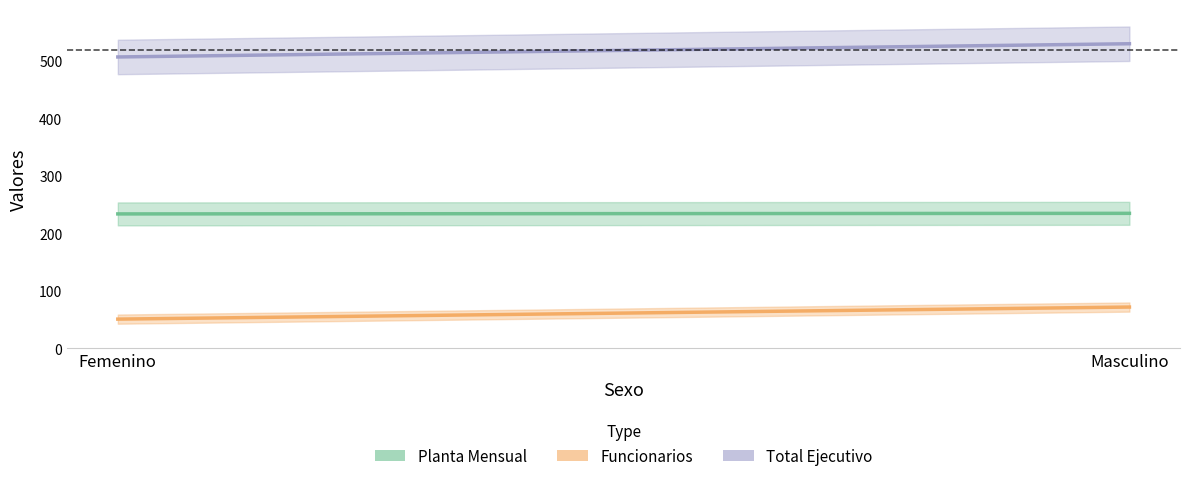

What is the value of the Total Ejecutivo point at the 1st from the left?

507